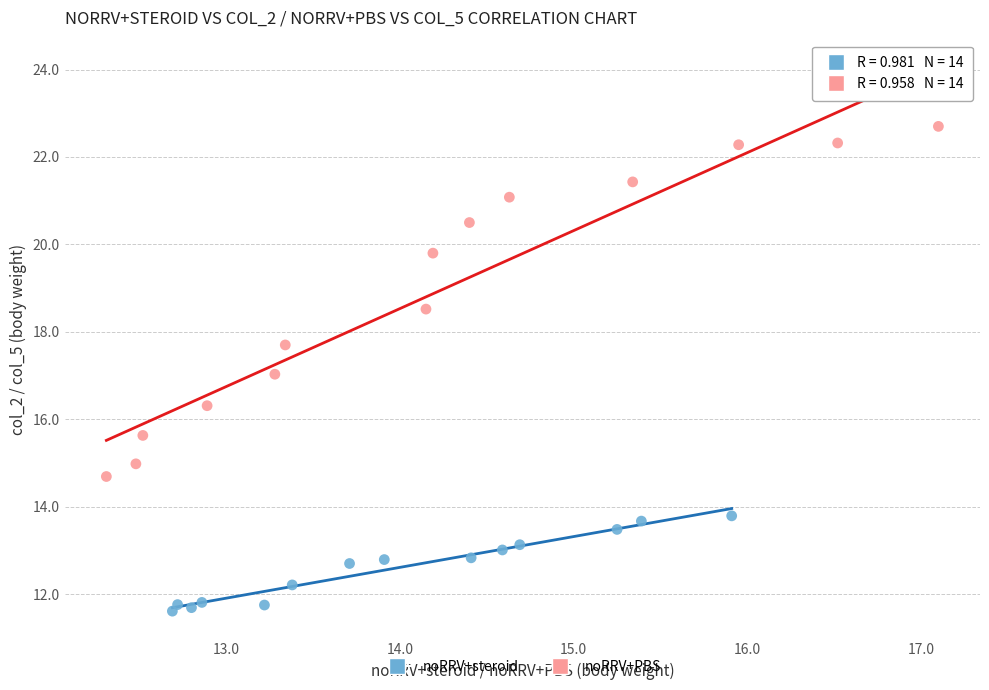

Which series contains the lowest Y value?

noRRV+steroid